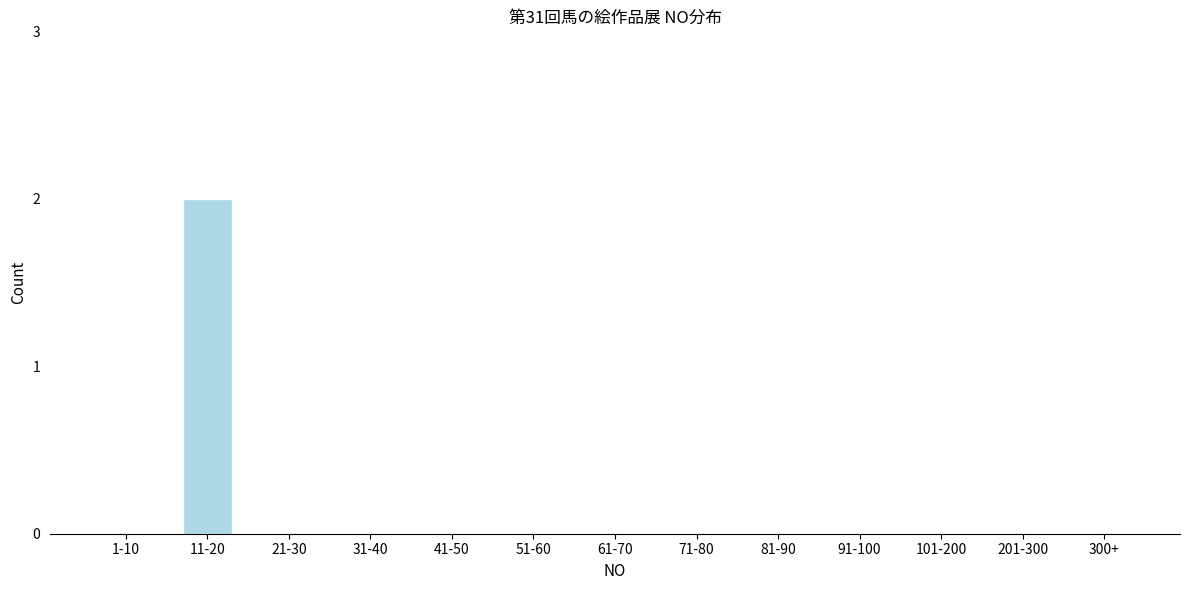

Reading left to right, what are all the values shown in this chart?

1-10=0	11-20=2	21-30=0	31-40=0	41-50=0	51-60=0	61-70=0	71-80=0	81-90=0	91-100=0	101-200=0	201-300=0	300+=0